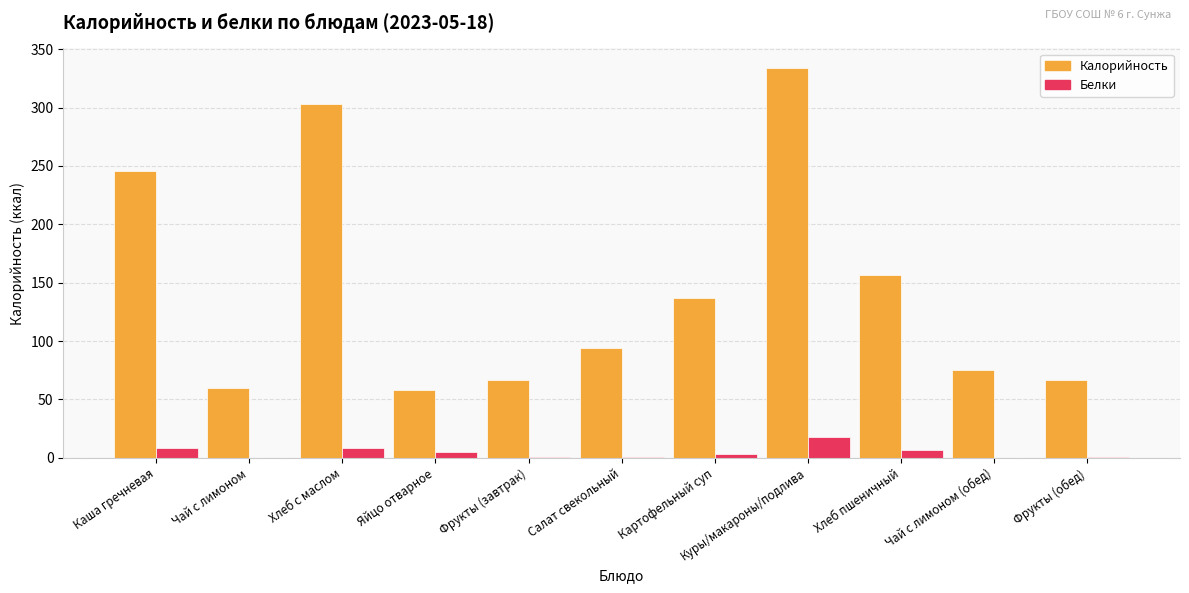

How many categories are shown in the chart?

11